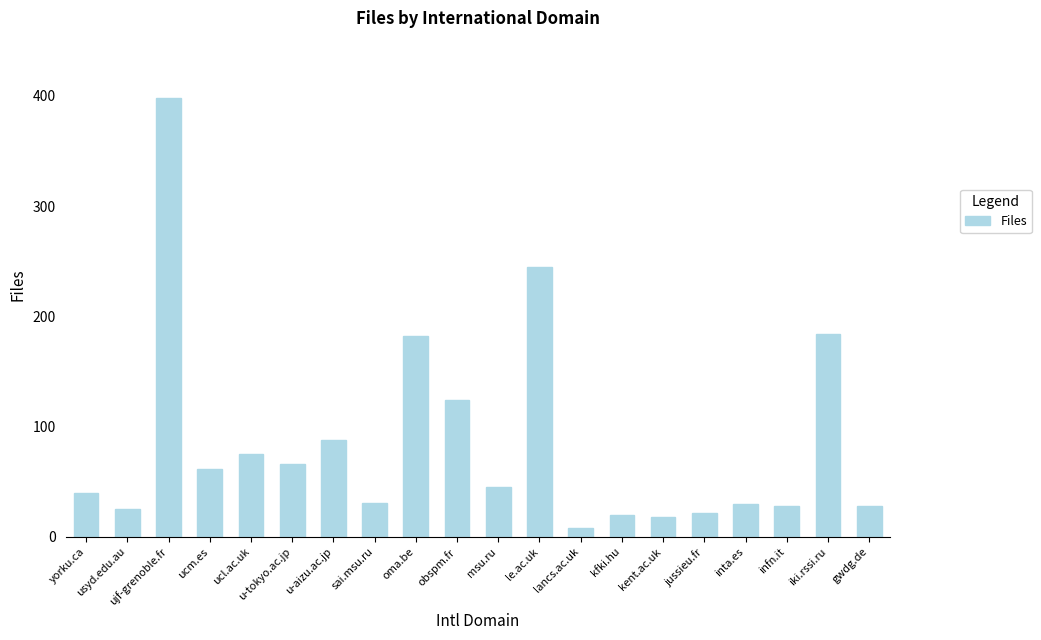

What is the smallest value displayed?

8